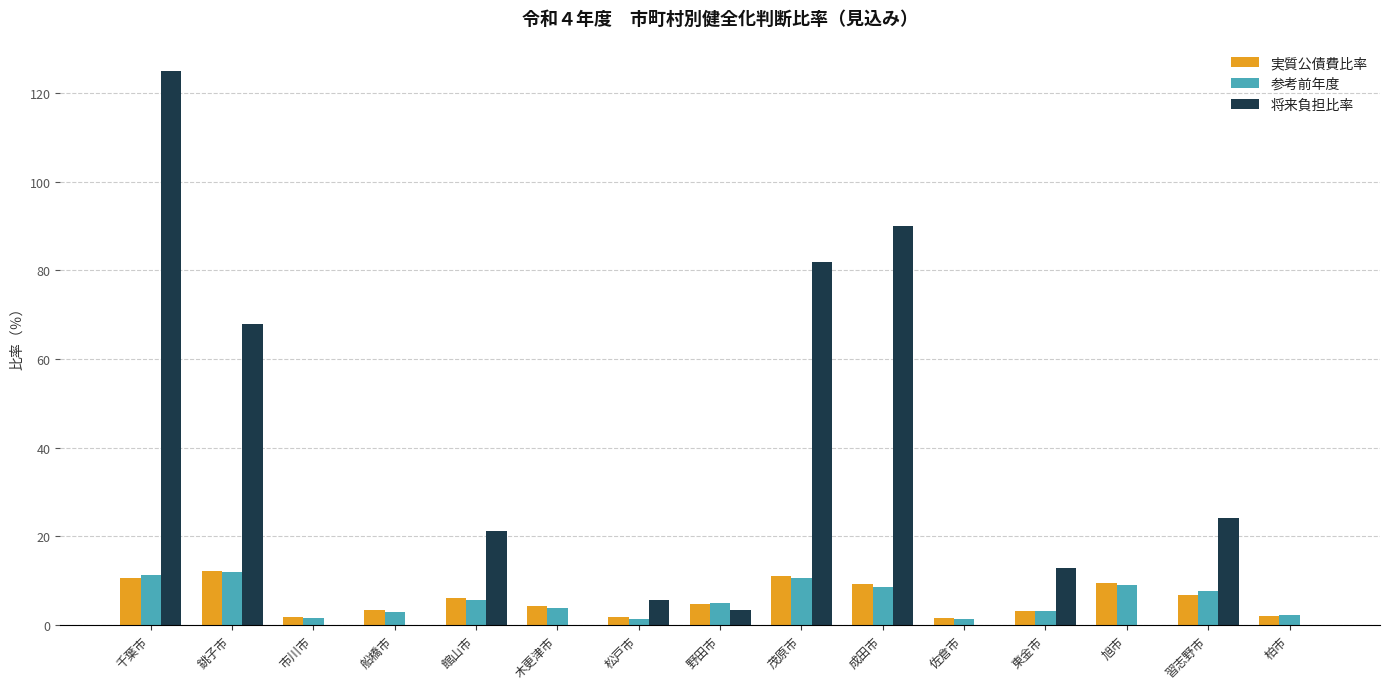

What is the sum of the 将来負担比率 values at 館山市 and 東金市?

34.1